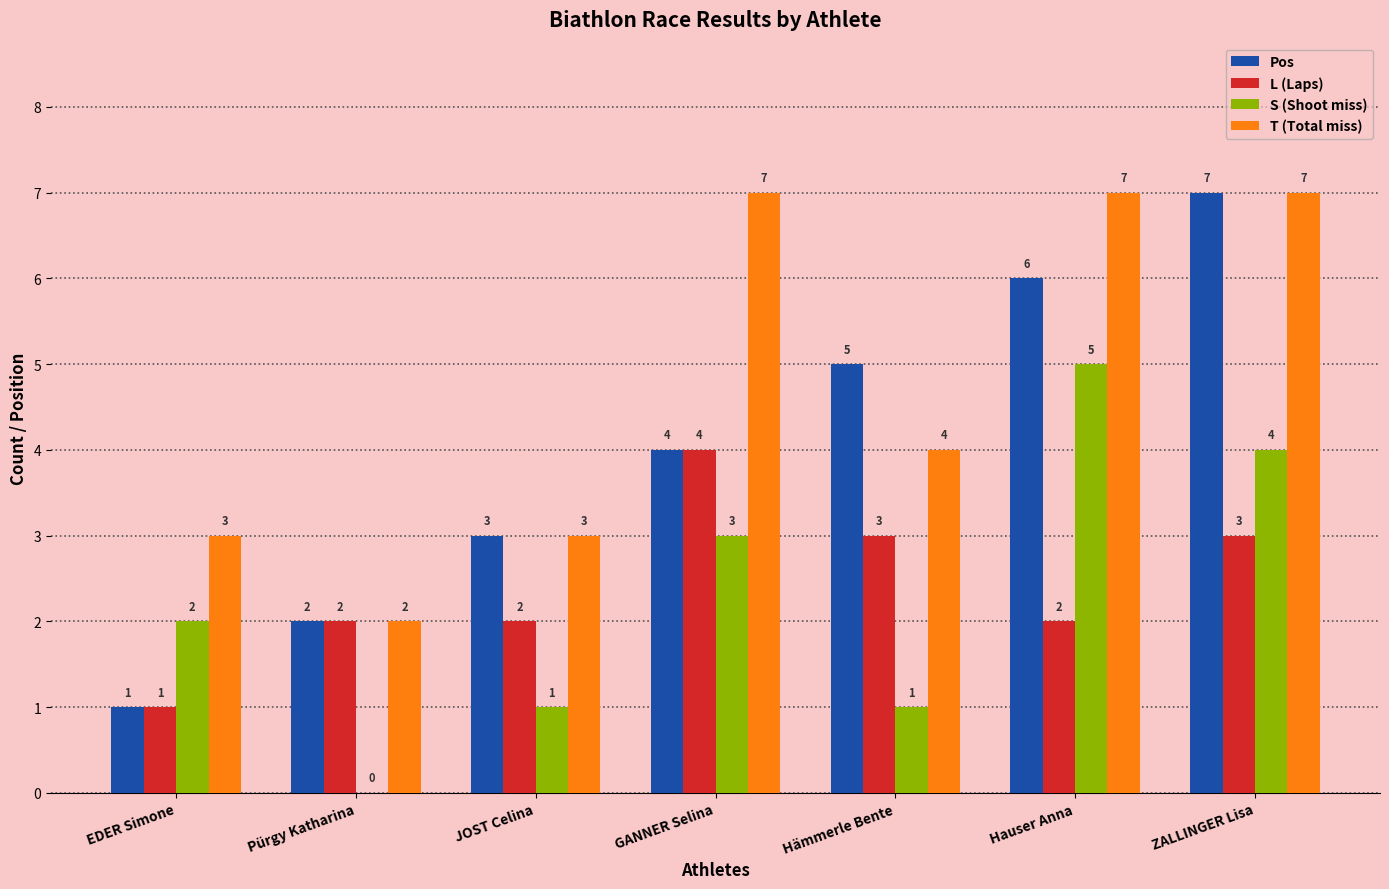

Which category has the highest value in the L (Laps) series?

GANNER Selina